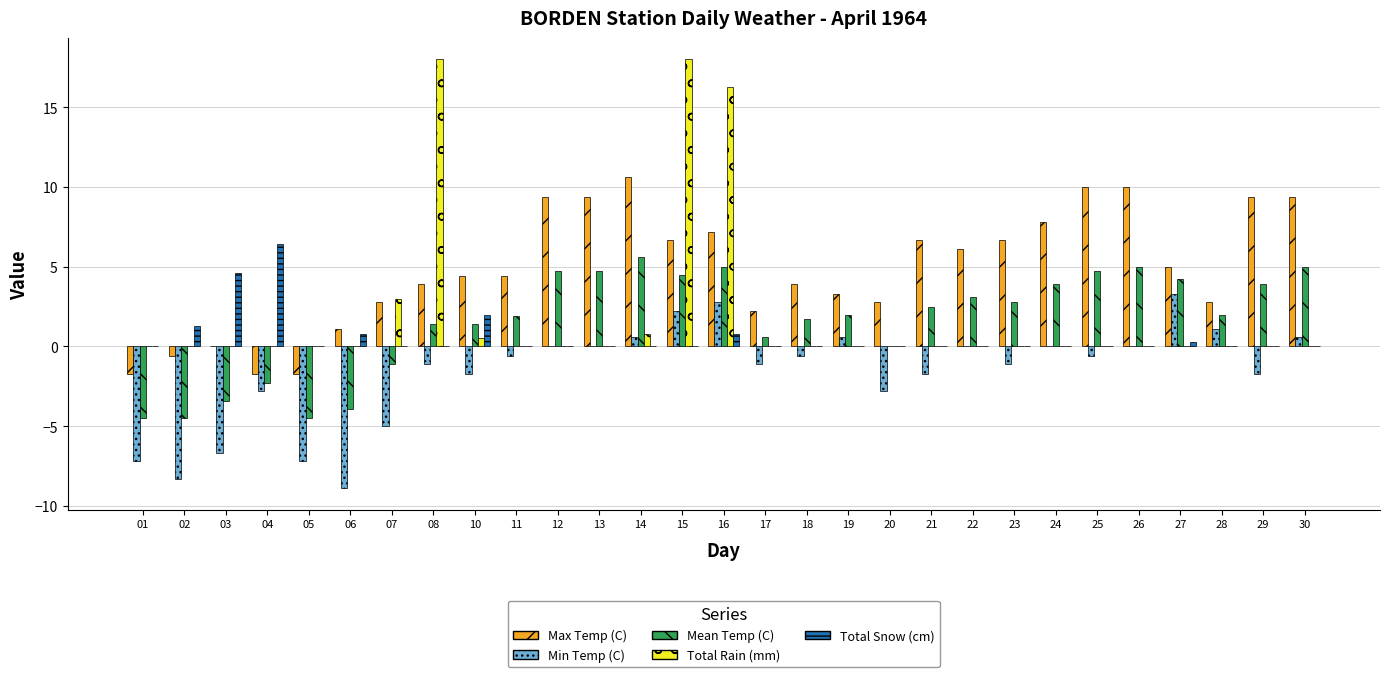

How many series are shown in this chart?

5